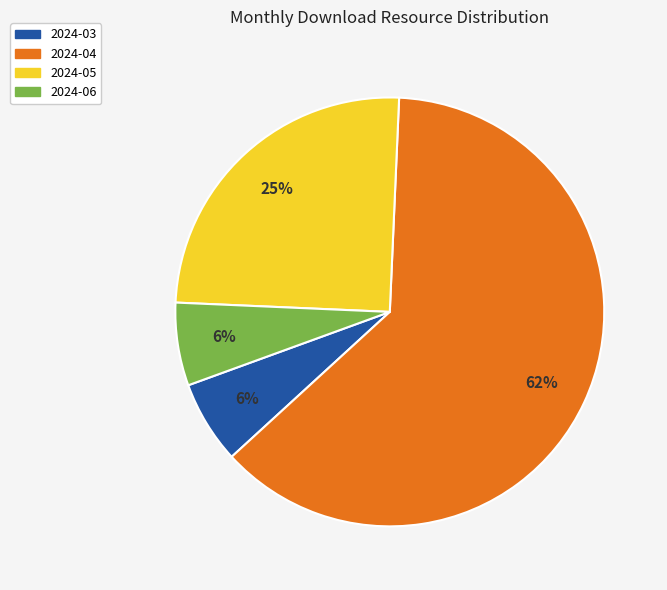

How many segments does this pie chart have?

4